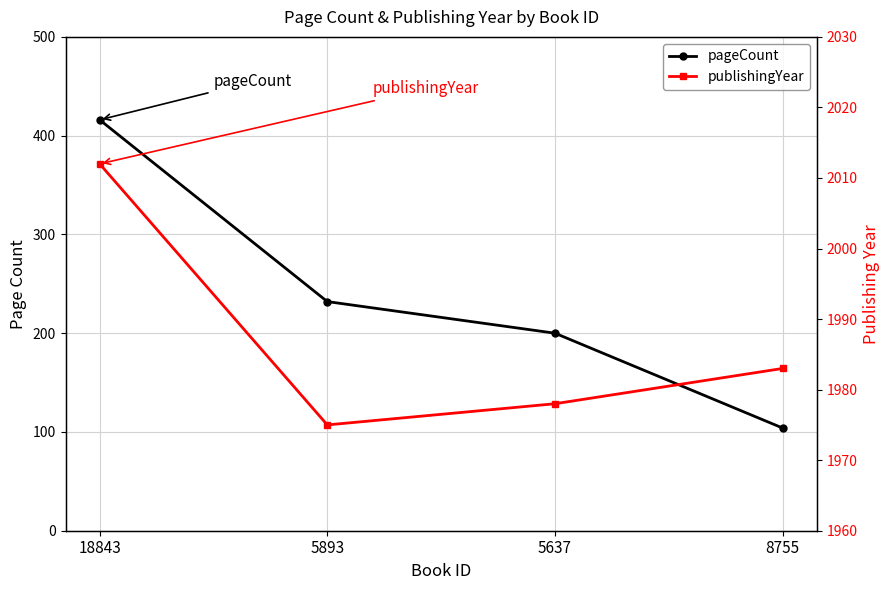

Which series has the largest total across all categories?

publishingYear